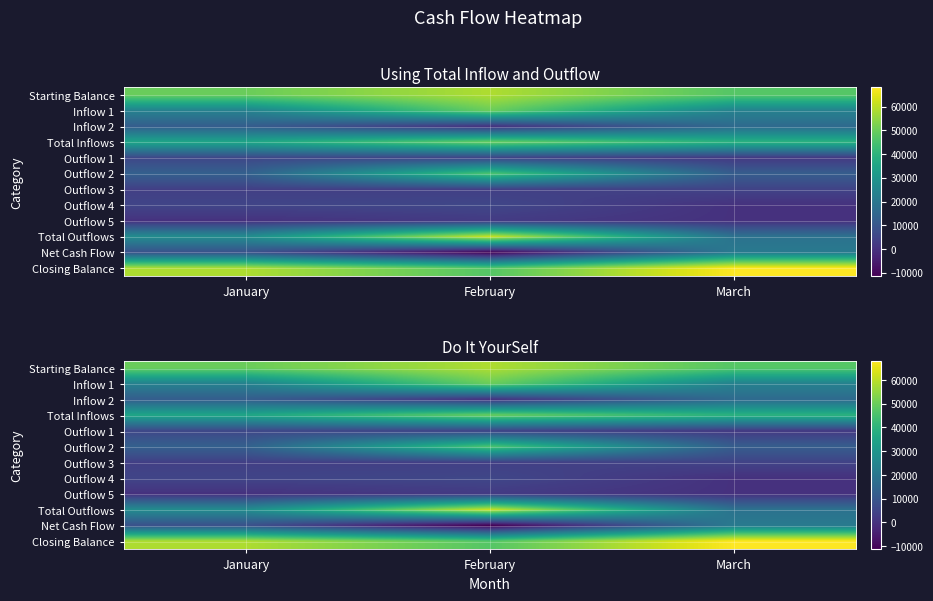

At March, list the series in order from smallest to largest.

Outflow 4, Outflow 5, Outflow 1, Outflow 3, Outflow 2, Inflow 2, Total Outflows, Net Cash Flow, Inflow 1, Total Inflows, Starting Balance, Closing Balance